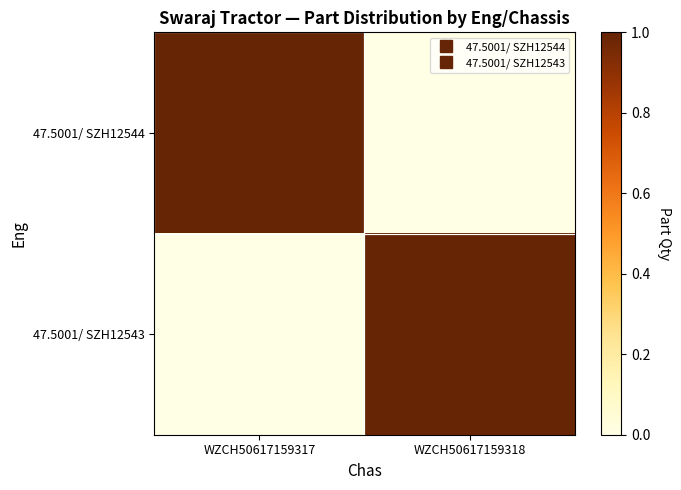

At how many categories does at least one series exceed 0?

2